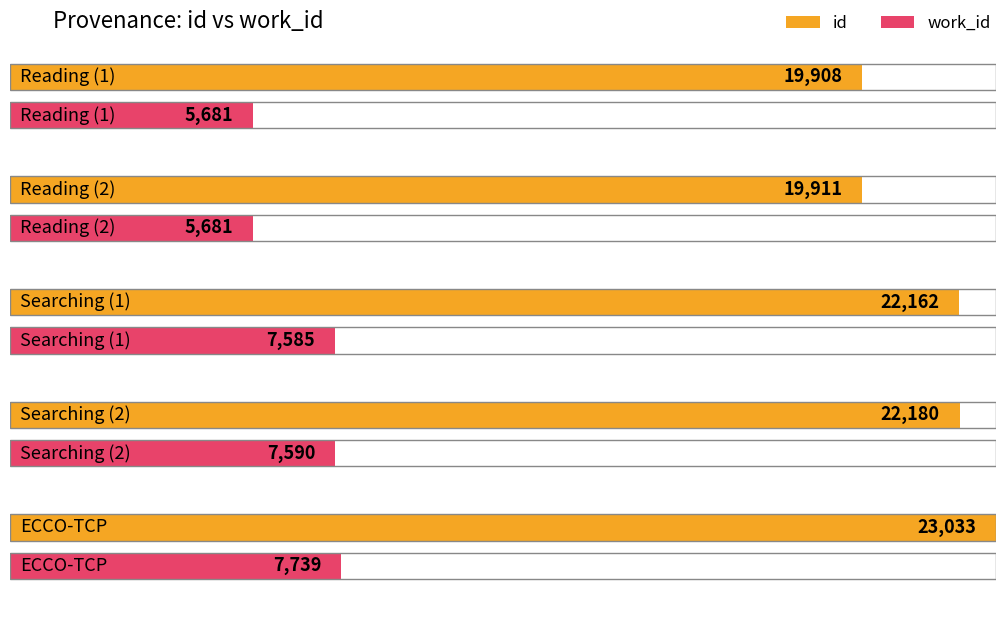

List the series in order of their peak value, lowest first.

work_id, id